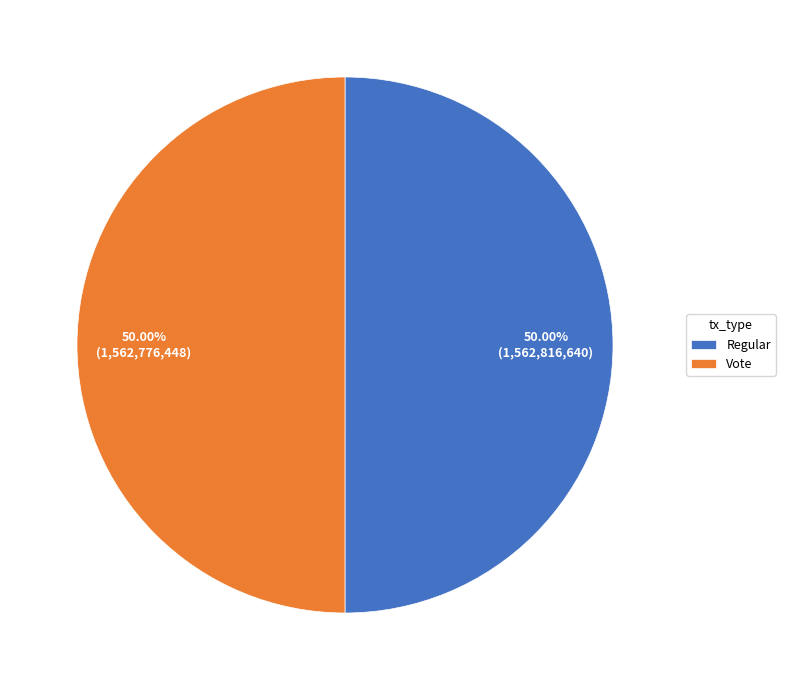

Approximately how many times larger is the value at Vote compared to Regular?

1.0